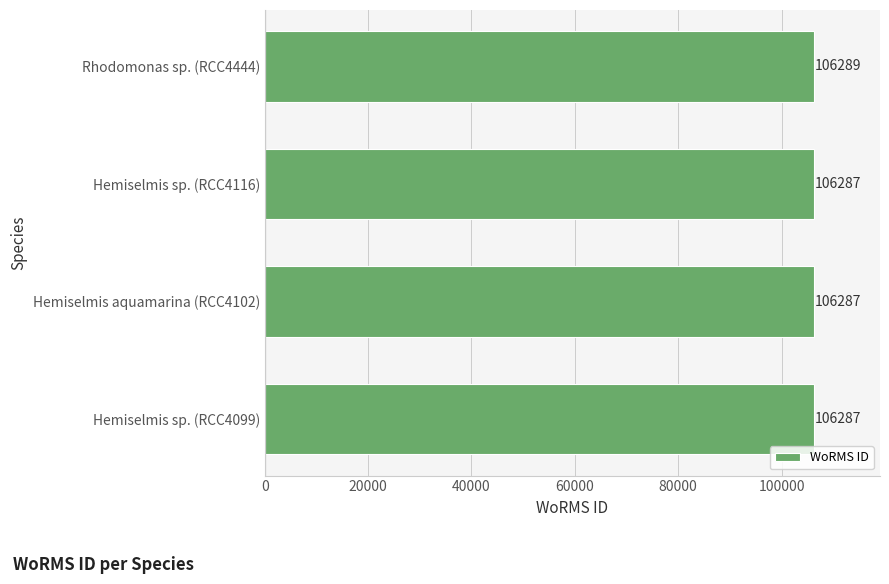

How many bars are there in total?

4